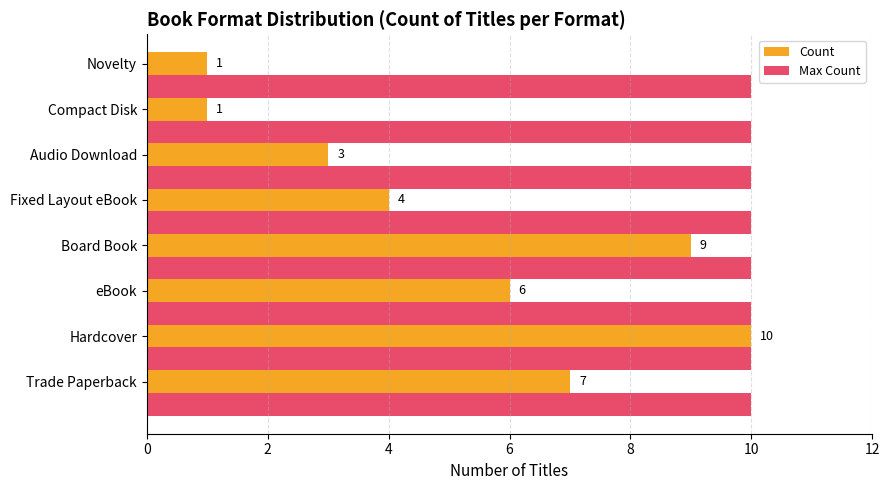

How many values in the Count series are below 6?

4